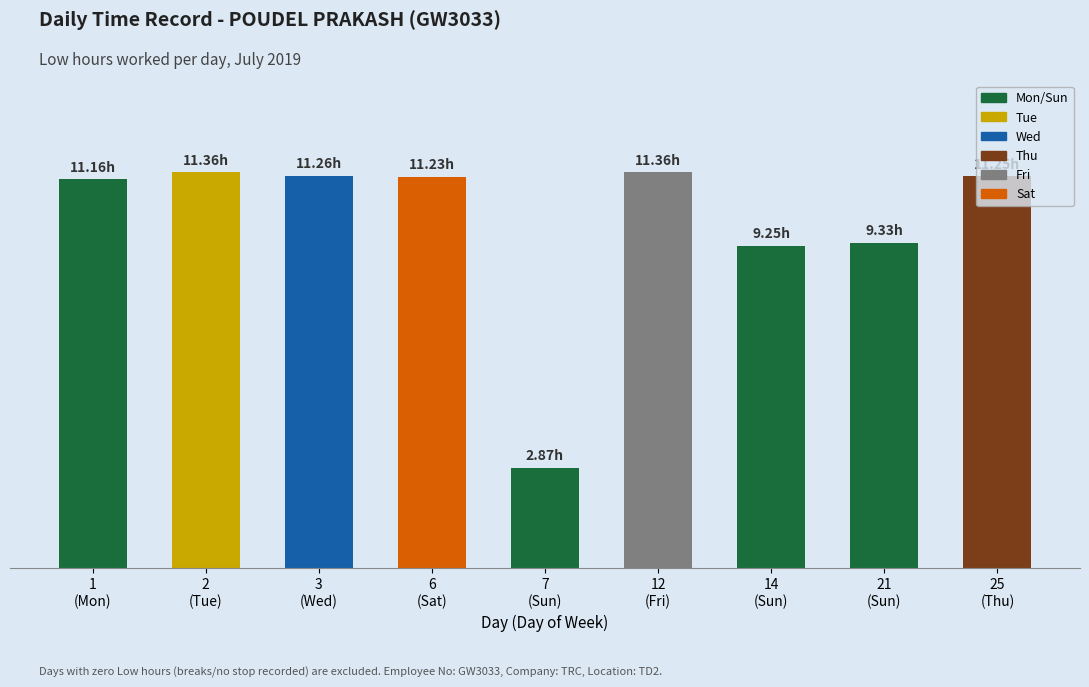

What is the label of the 2nd bar from the left?

2
(Tue)